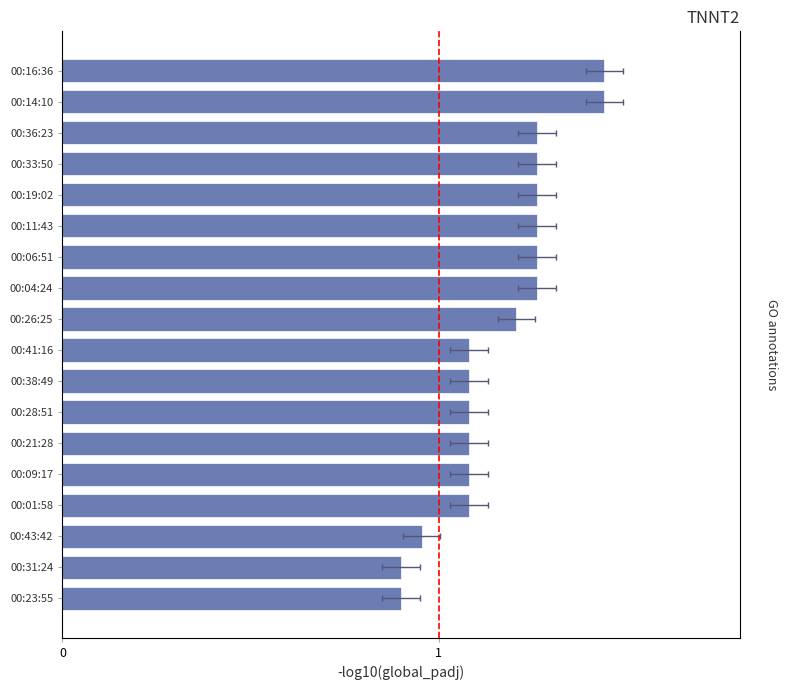

List the labels in order of value, smallest first.

00:23:55, 00:31:24, 00:43:42, 00:01:58, 00:09:17, 00:21:28, 00:28:51, 00:38:49, 00:41:16, 00:26:25, 00:04:24, 00:06:51, 00:11:43, 00:19:02, 00:33:50, 00:36:23, 00:14:10, 00:16:36